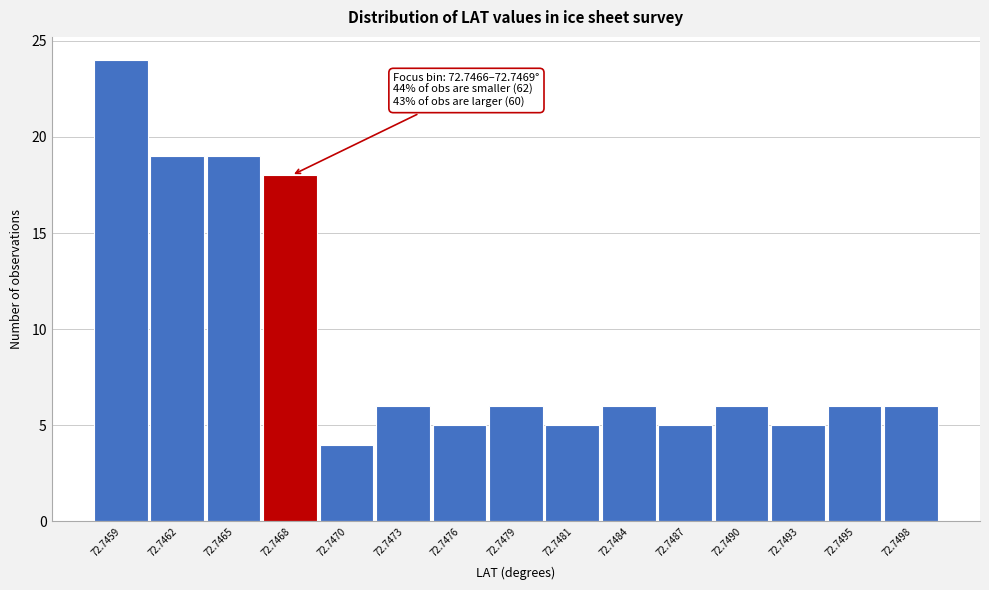

Reading right to left, transcribe all the data shown in this chart.

72.7498=6	72.7495=6	72.7493=5	72.7490=6	72.7487=5	72.7484=6	72.7481=5	72.7479=6	72.7476=5	72.7473=6	72.7470=4	72.7468=18	72.7465=19	72.7462=19	72.7459=24